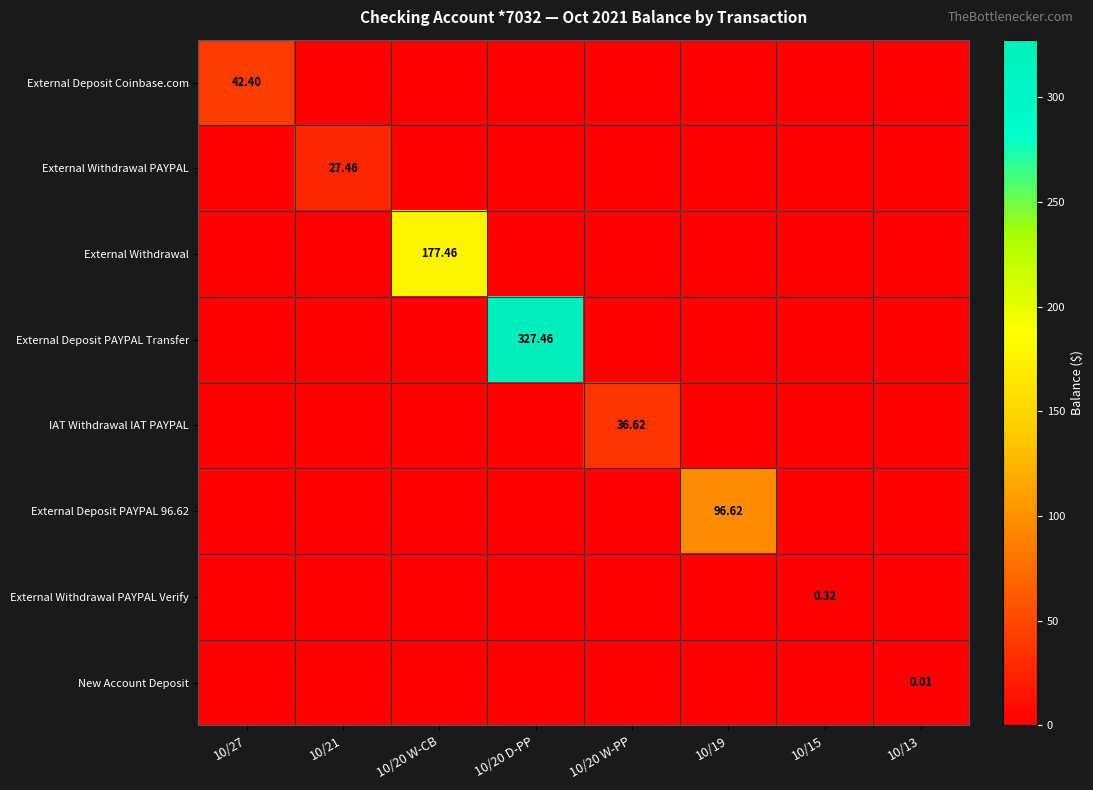

How many values in External Deposit PAYPAL Transfer are above zero?

1